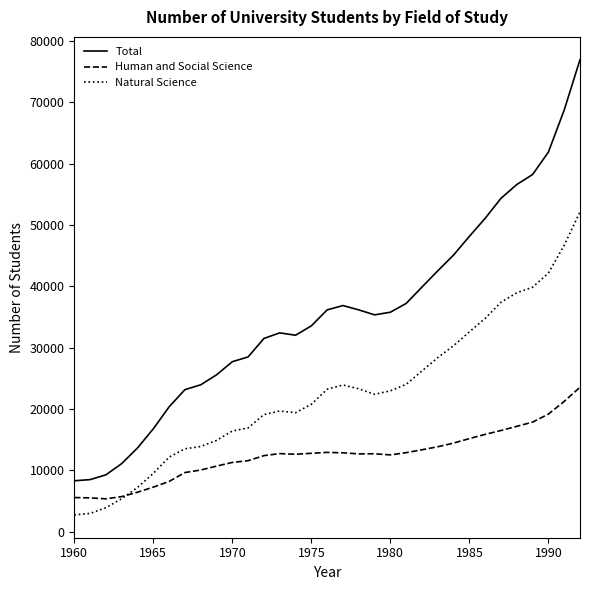

Which series has the largest total across all categories?

Total